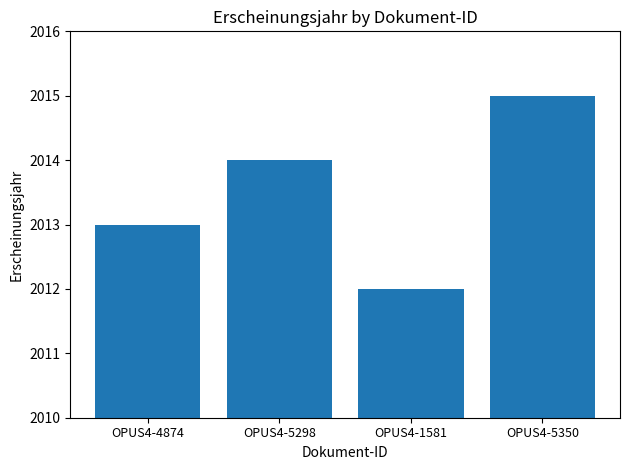

Is it true that the value at OPUS4-5350 is 834?

False